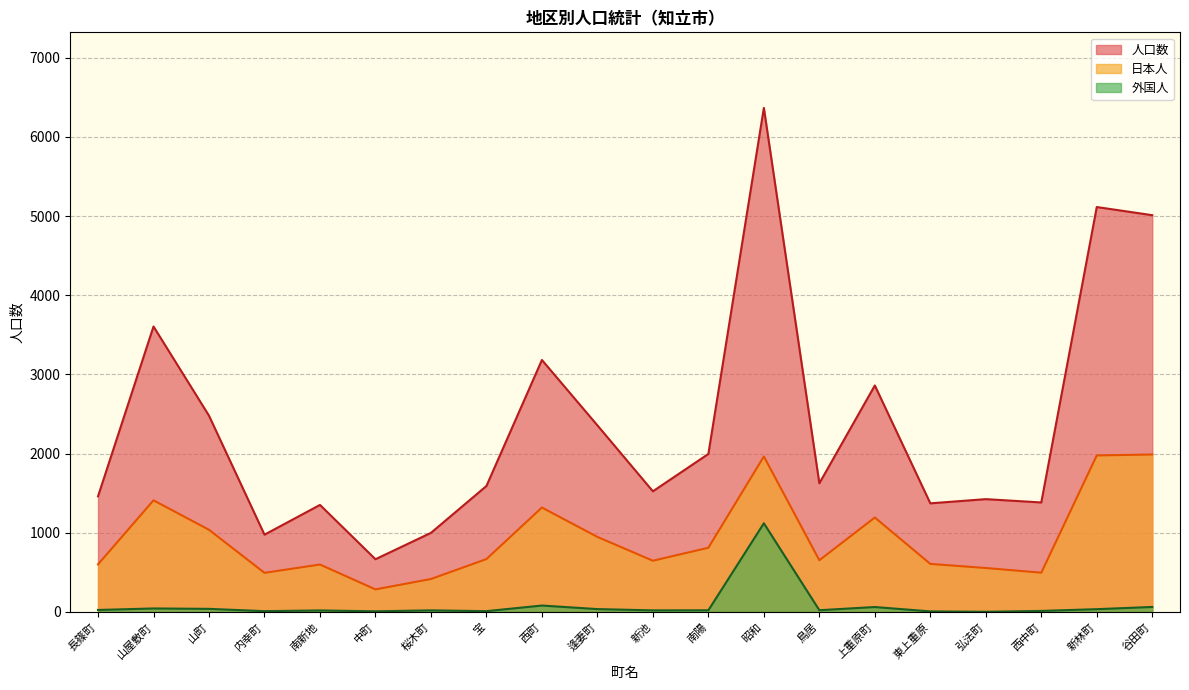

How many values in the 外国人 series exceed 21?

9